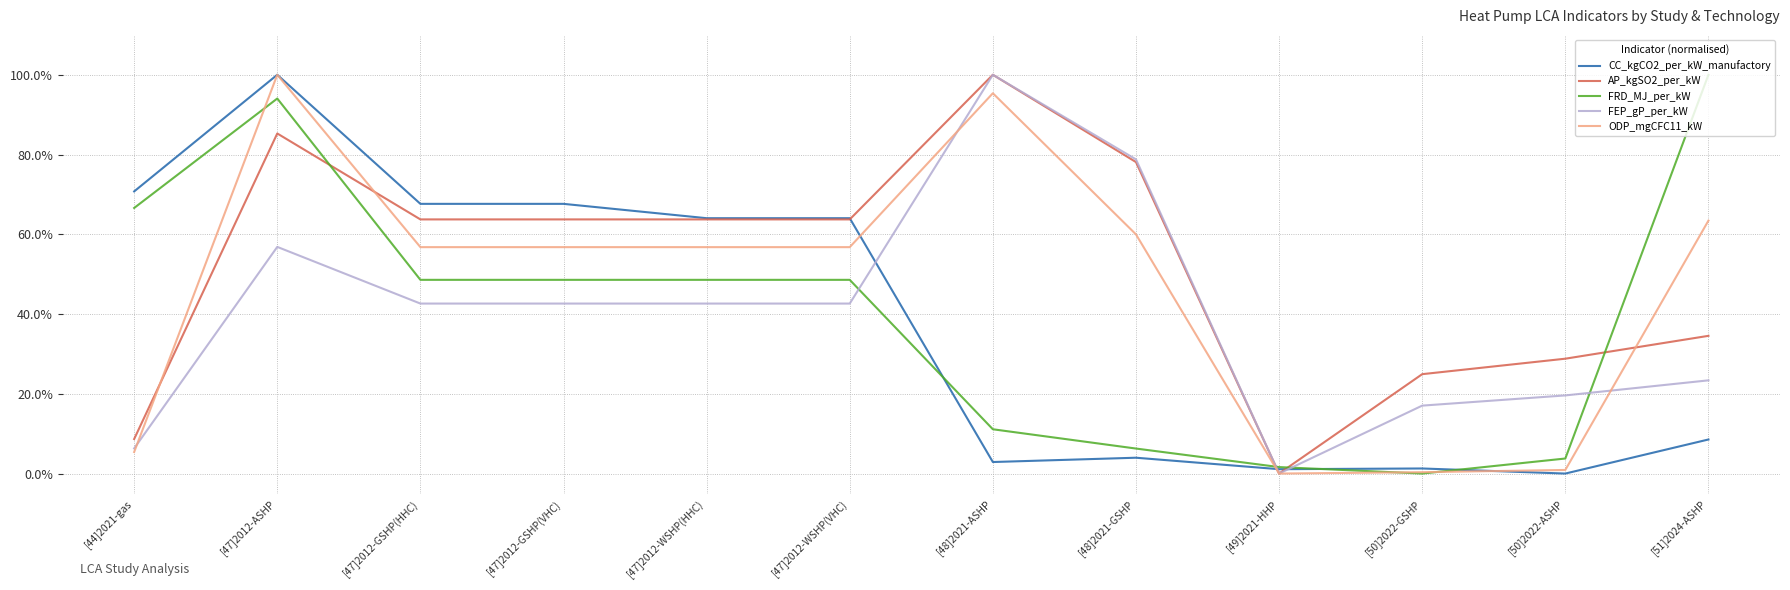

How many lines are shown in the chart?

5